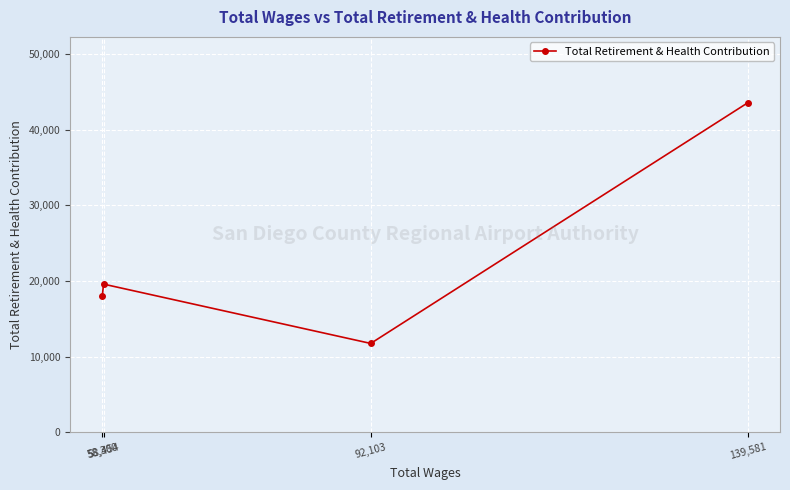

Which label corresponds to the largest value in the chart?

139,581